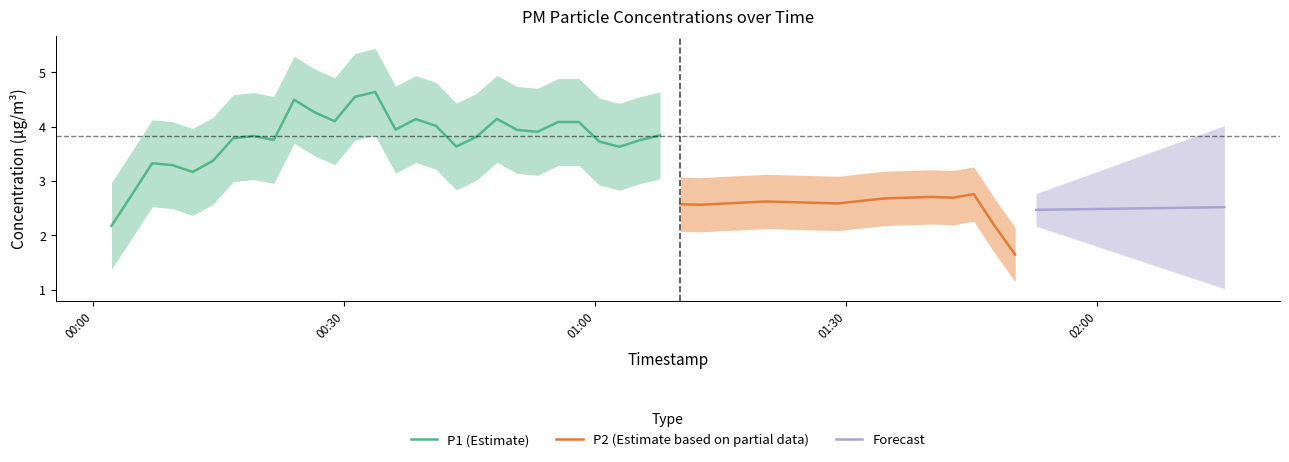

What is the average value of the P1 series?

3.9